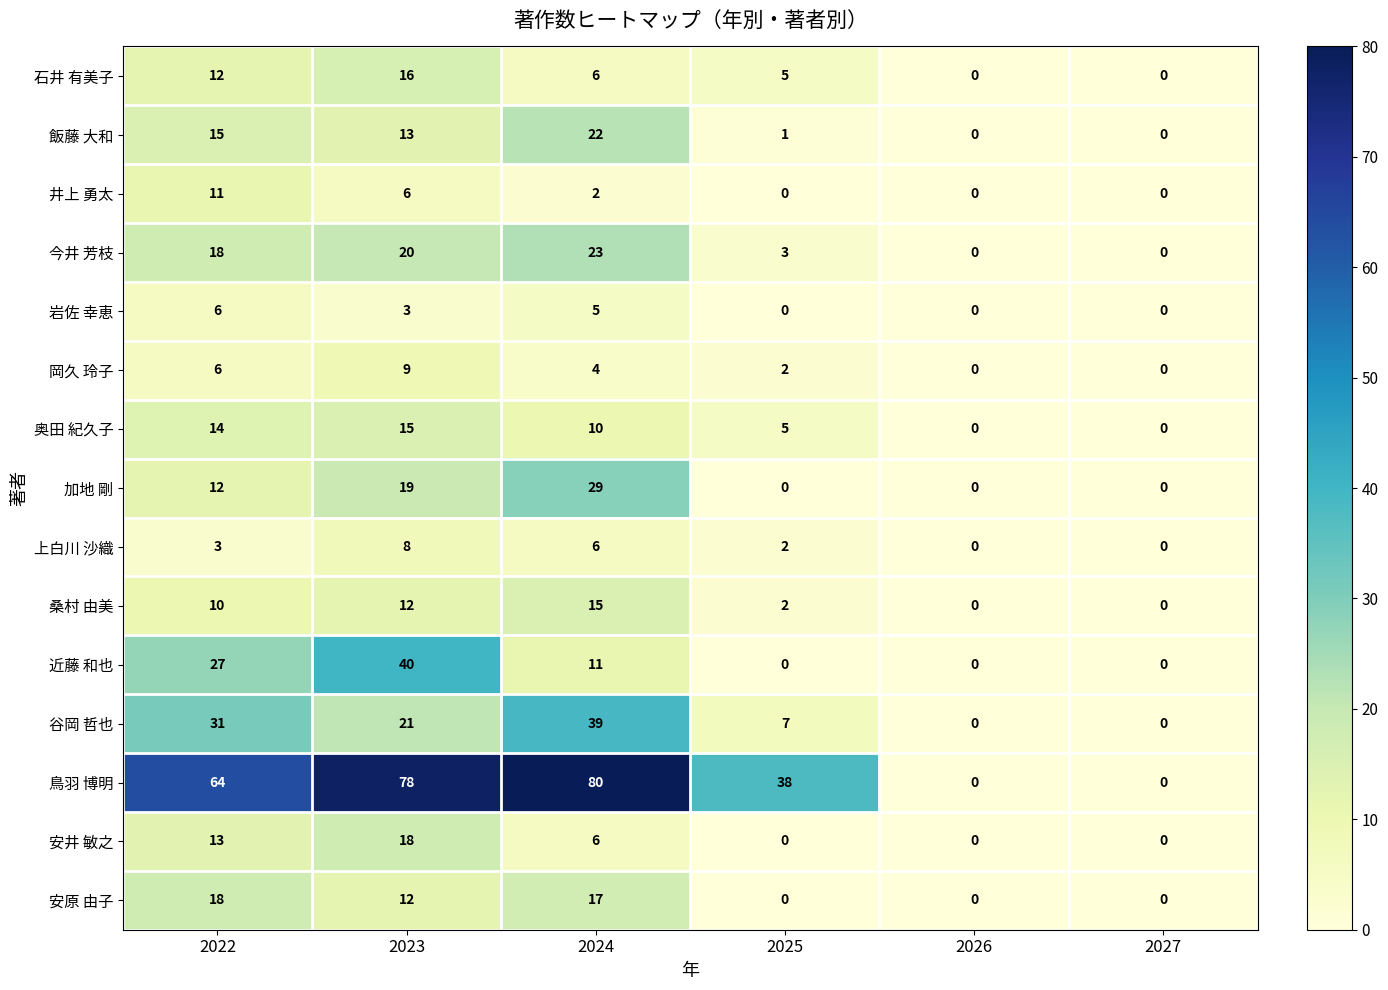

At how many categories does at least one series exceed 25?

4